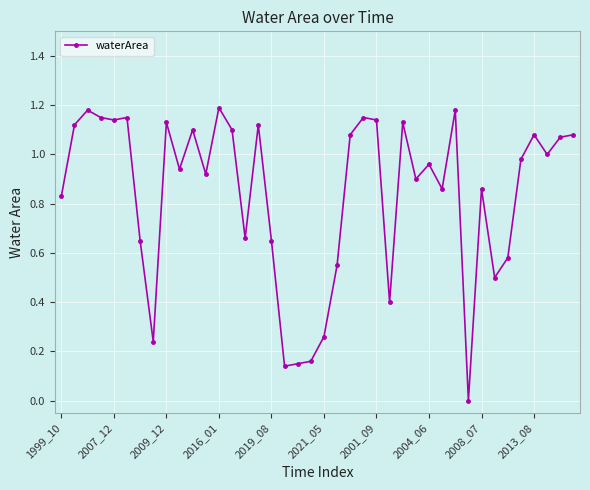

True or false: there are more than 1 points higher than both neighbors.

True